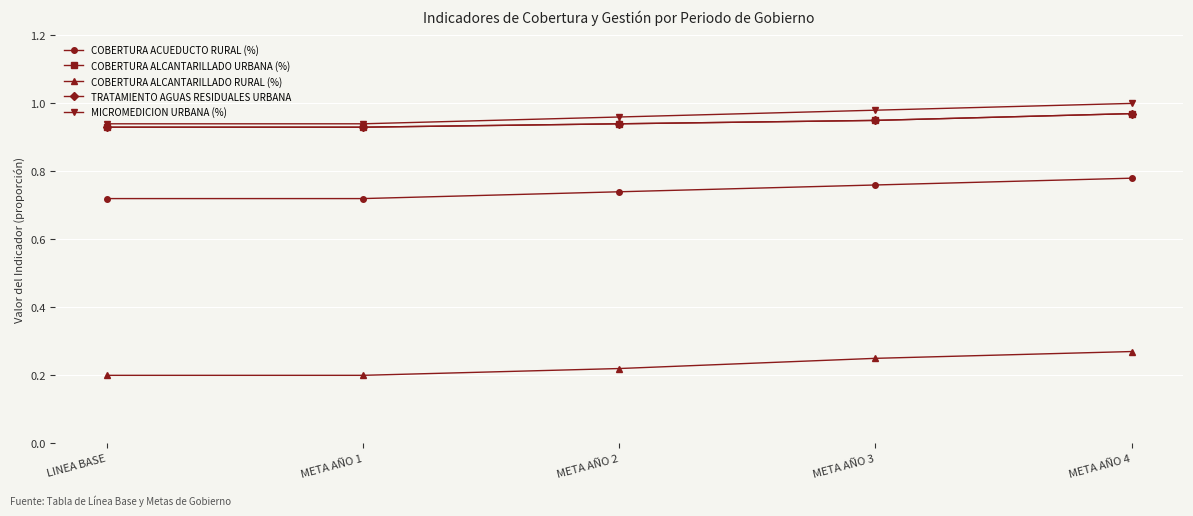

Does the chart have visible grid lines?

Yes